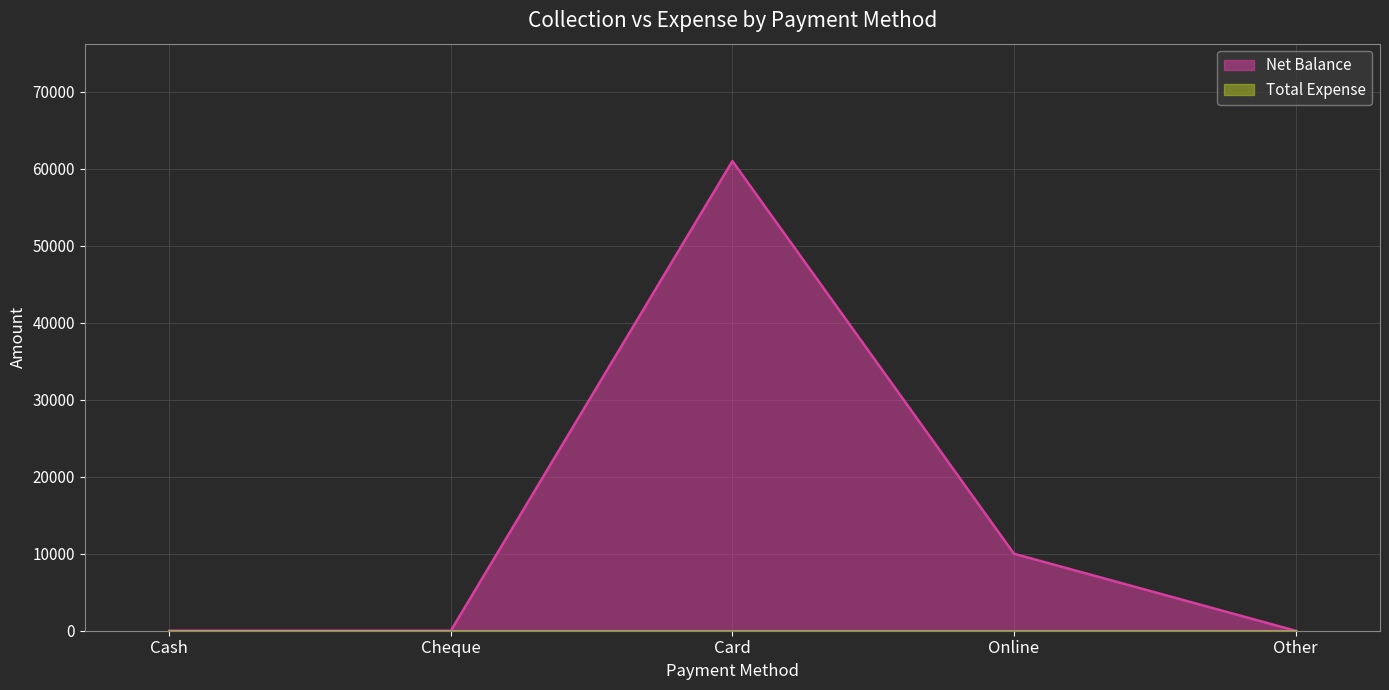

Reading left to right, what are all the values shown in this chart?

0	0	61000	10000	0